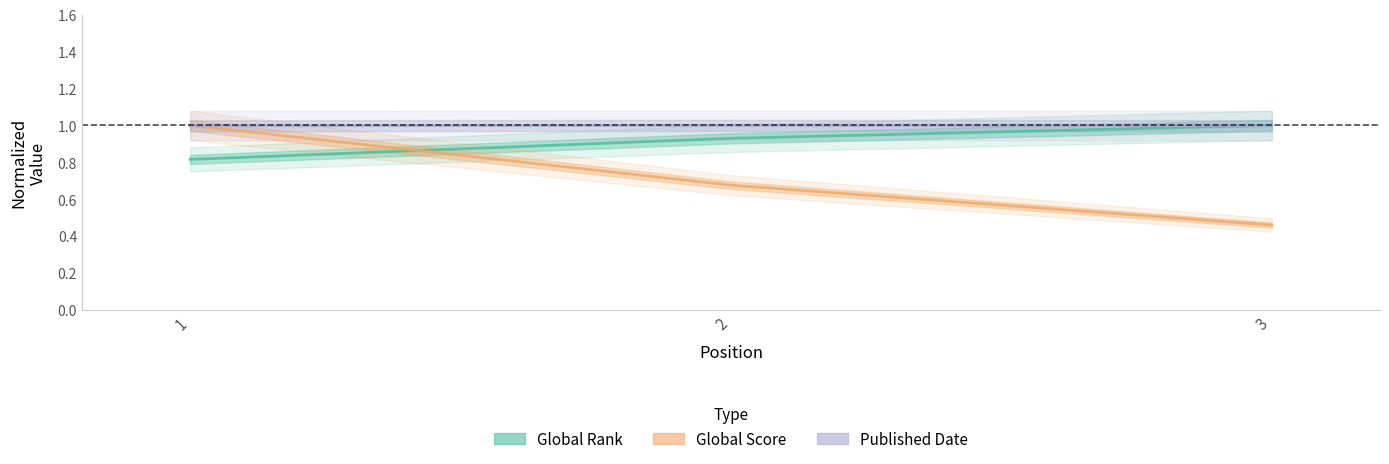

True or false: Global Rank has a value of 1.0 at 3.

True